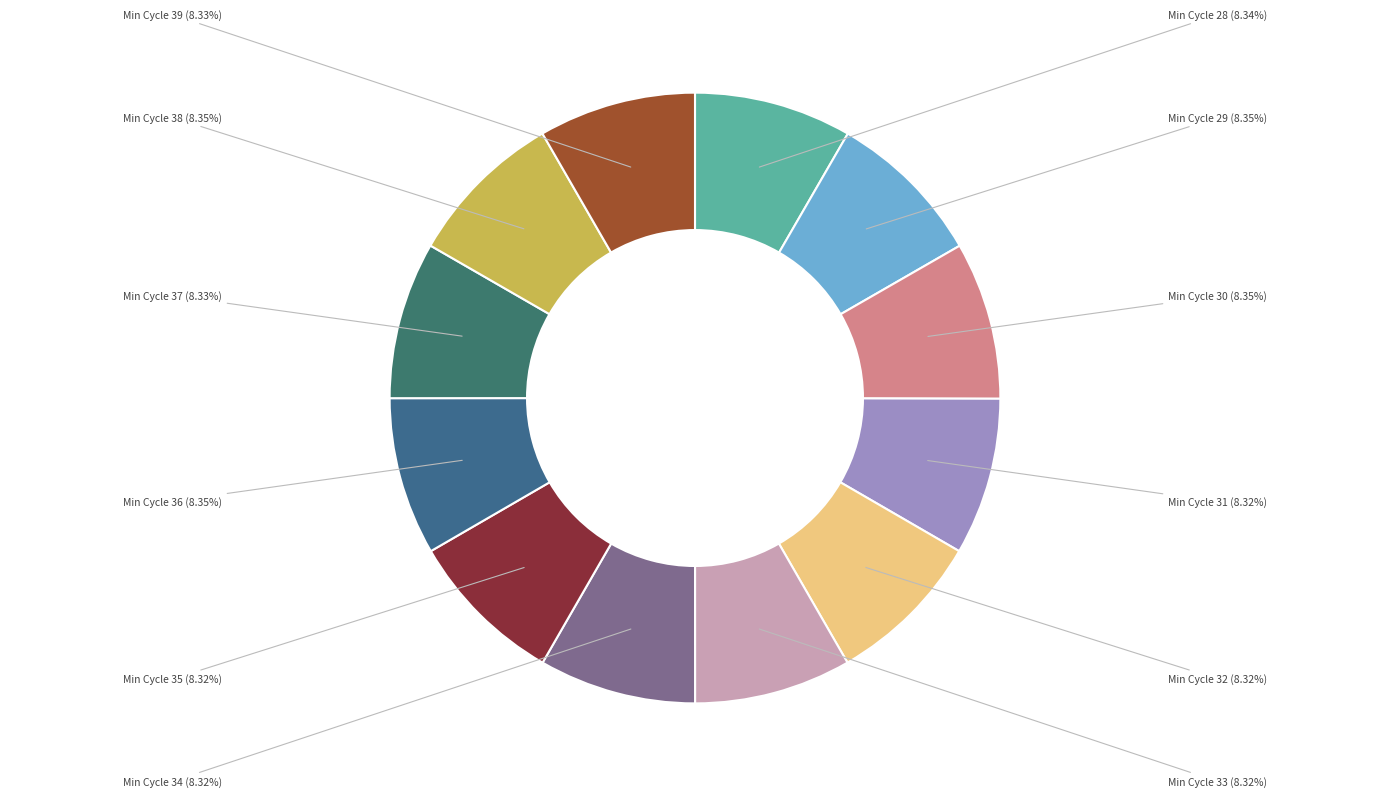

Count the number of slices in the pie.

12